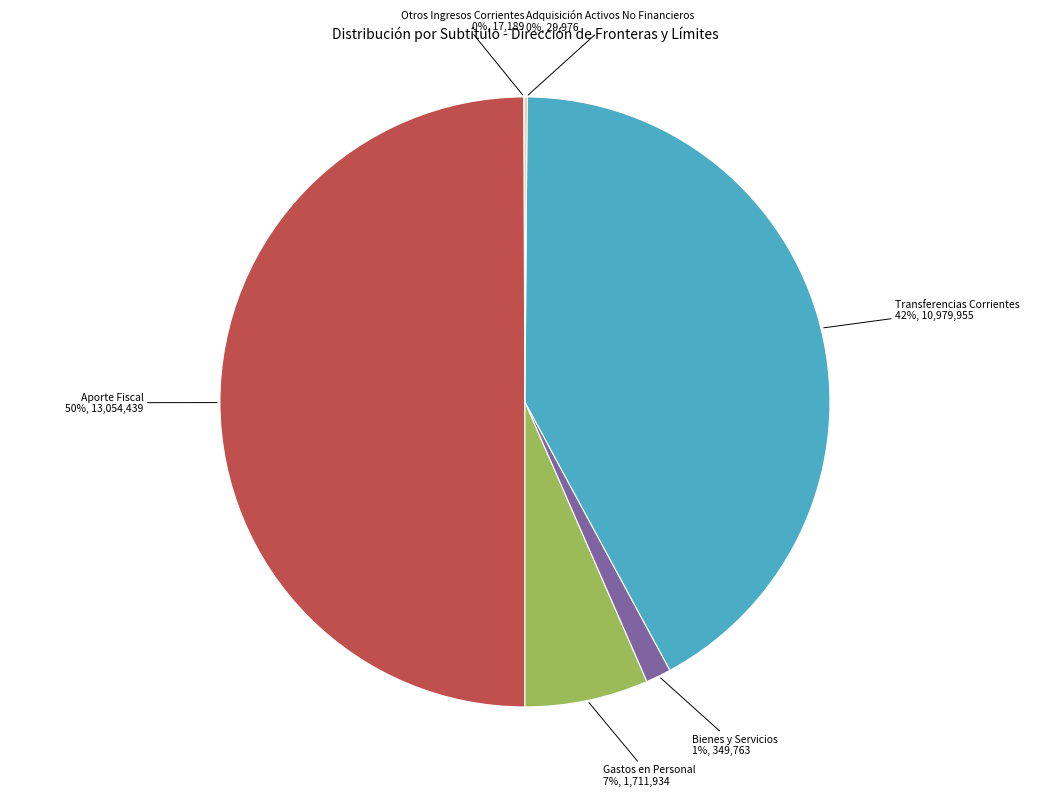

To the nearest percent, what is the difference between the largest and smallest slice percentages?

50%